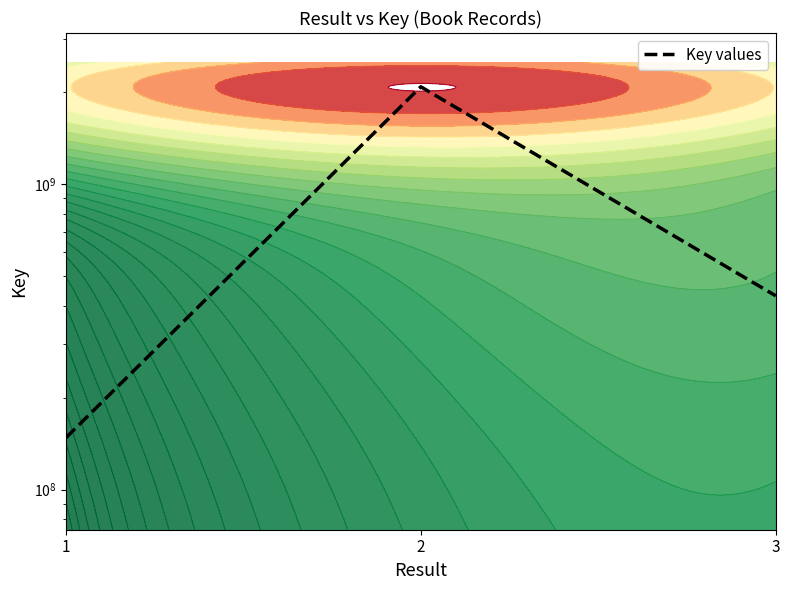

Between 3 and 1, which is larger?

3